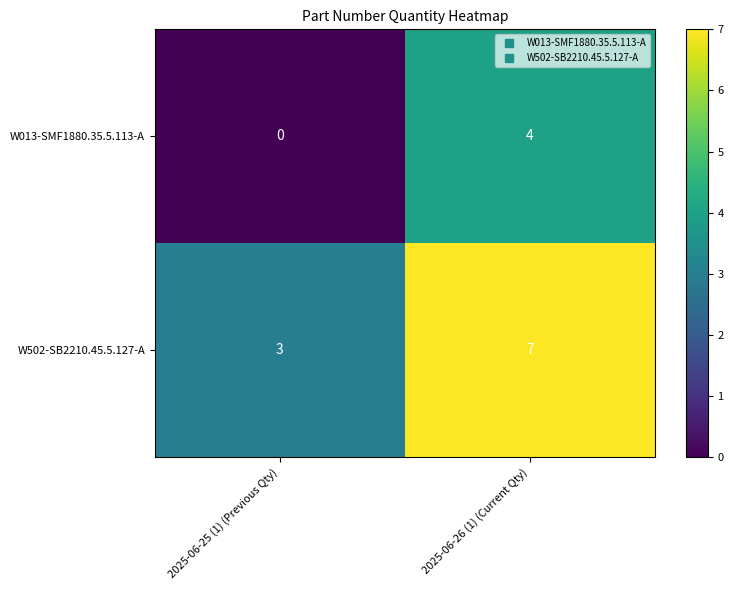

Reading right to left, list all the values displayed in this chart.

W013-SMF1880.35.5.113-A: 2025-06-26 (1) (Current Qty)=4	2025-06-25 (1) (Previous Qty)=0
W502-SB2210.45.5.127-A: 2025-06-26 (1) (Current Qty)=7	2025-06-25 (1) (Previous Qty)=3